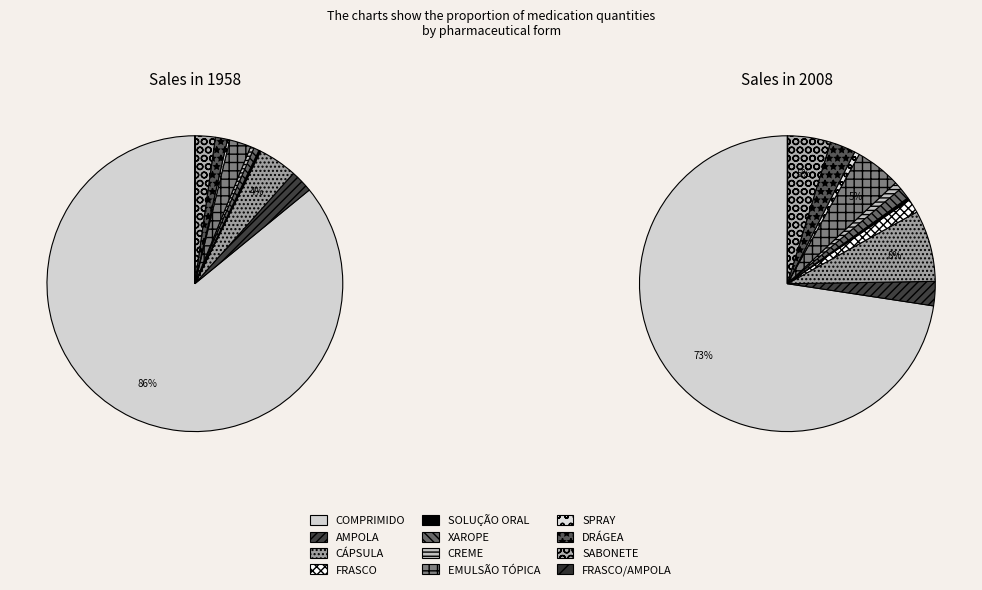

How many slices are in this pie chart?

12